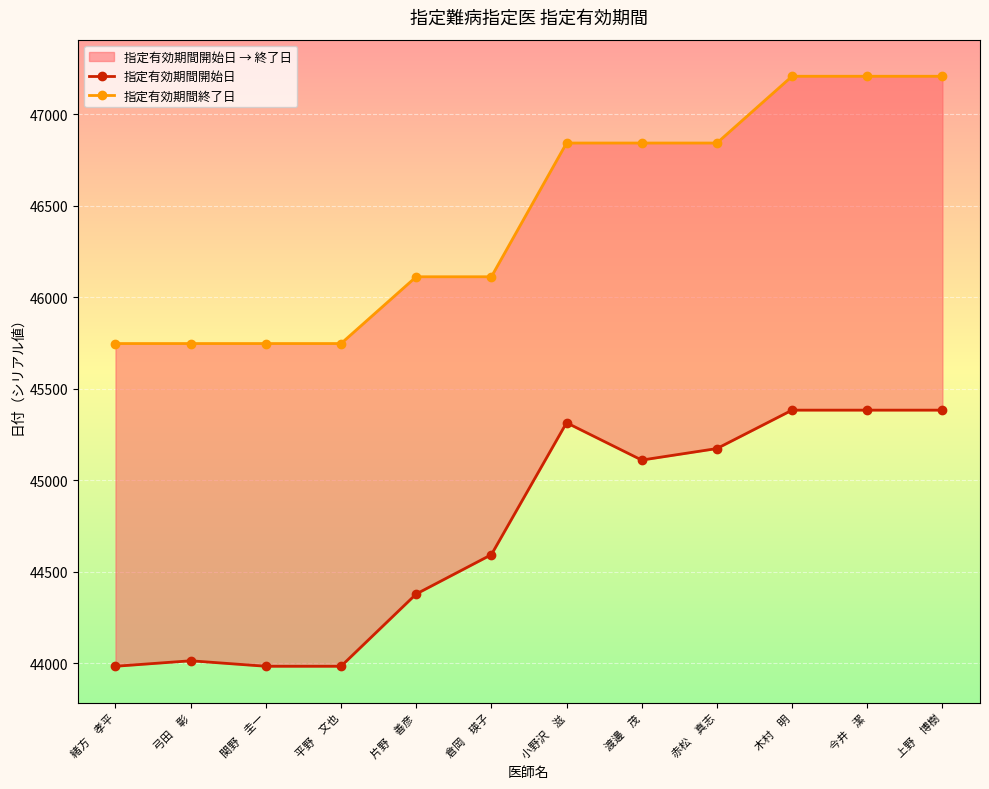

Which series changed the most between 平野　文也 and 小野沢　滋?

指定有効期間開始日